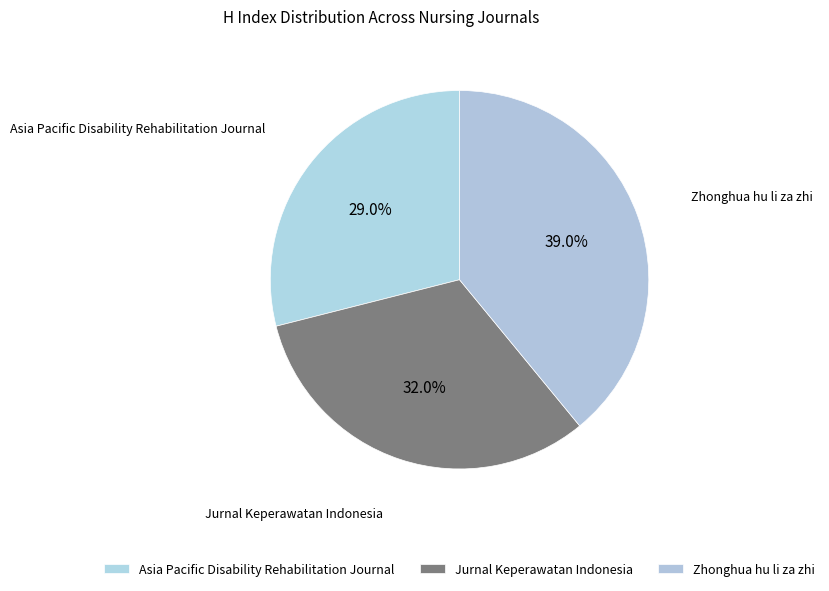

Count the number of slices in the pie.

3